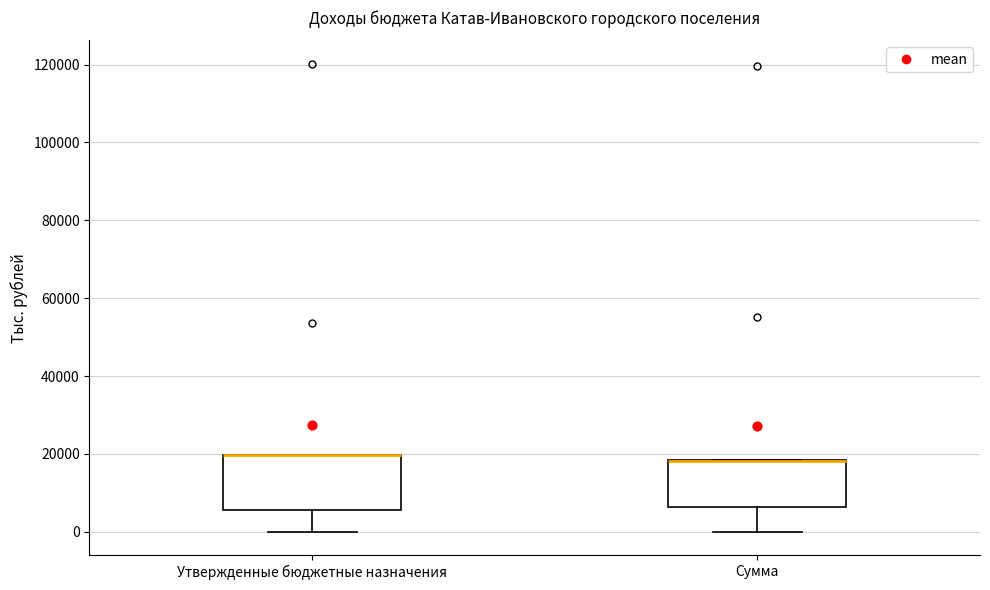

Reading left to right, transcribe this box plot: for each box, give where its median line is, the range the box spans, and where its two whiskers end, as read against the y-axis. The values are not printed on the chart, so give them approximately, as read against the axis.

Утвержденные бюджетные назначения: median 20000 (drawn on the box's upper edge), box 6000 to 20000, whiskers 0 to 20000
Сумма: median 18000 (drawn on the box's upper edge), box 6000 to 18000, whiskers 0 to 18000